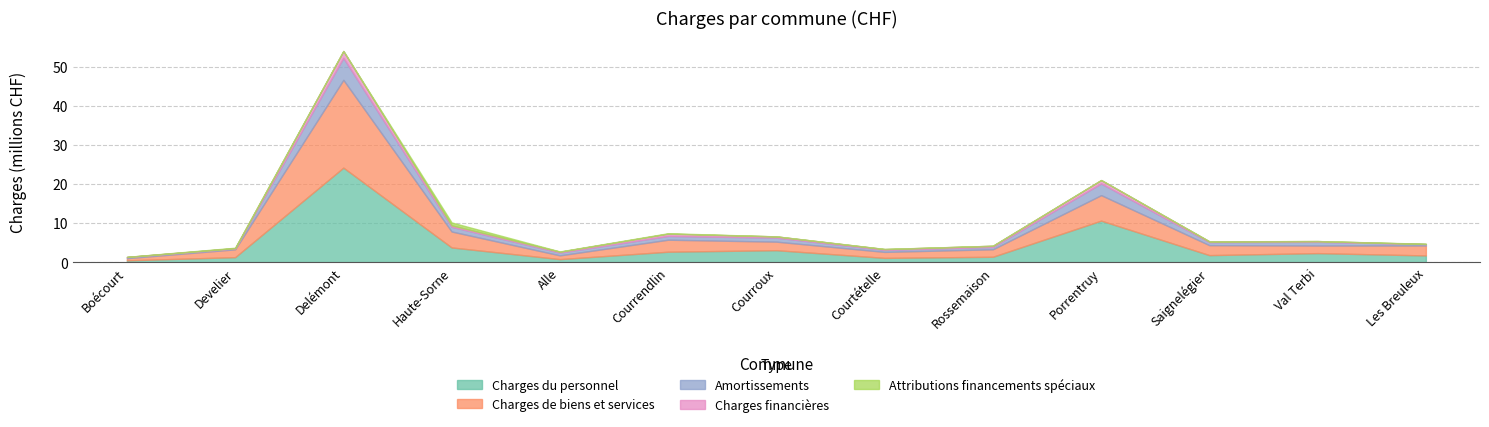

Is it true that Amortissements equals 1116178.4 at Porrentruy?

False